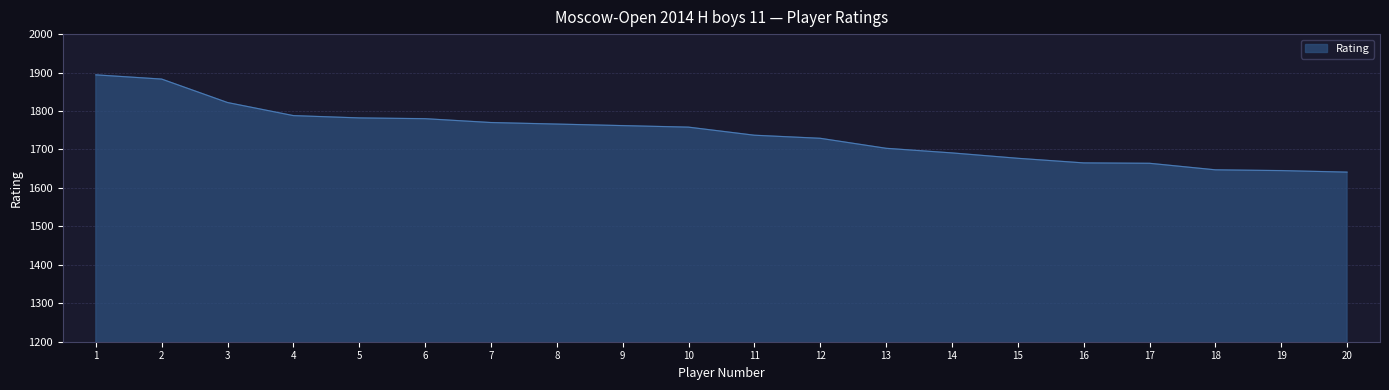

What is the minimum value shown in the chart?

1641